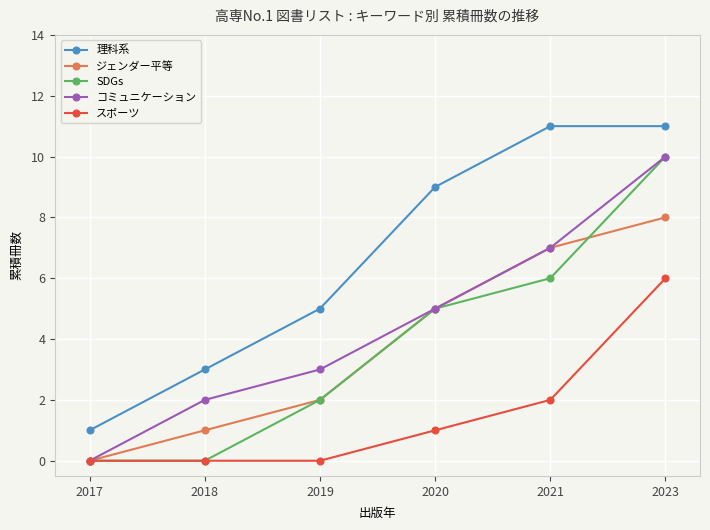

Reading right to left, transcribe all the data shown in this chart.

理科系: 11	11	9	5	3	1
ジェンダー平等: 8	7	5	2	1	0
SDGs: 10	6	5	2	0	0
コミュニケーション: 10	7	5	3	2	0
スポーツ: 6	2	1	0	0	0